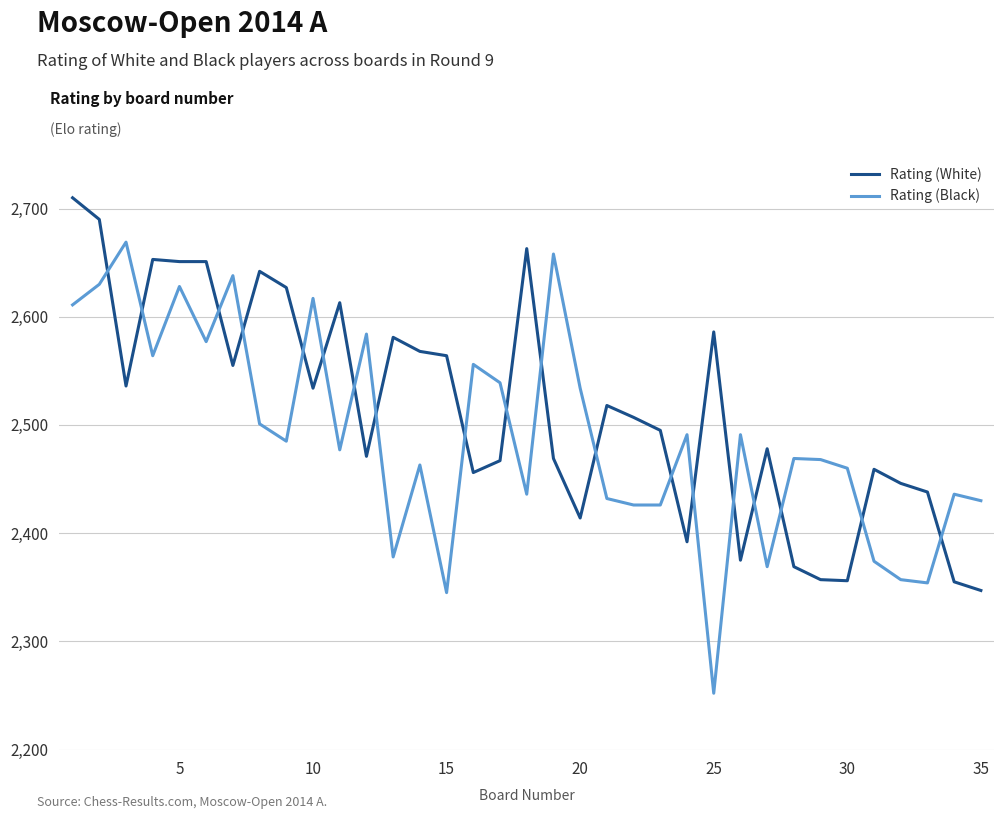

What is the minimum value for Rating (Black)?

2252